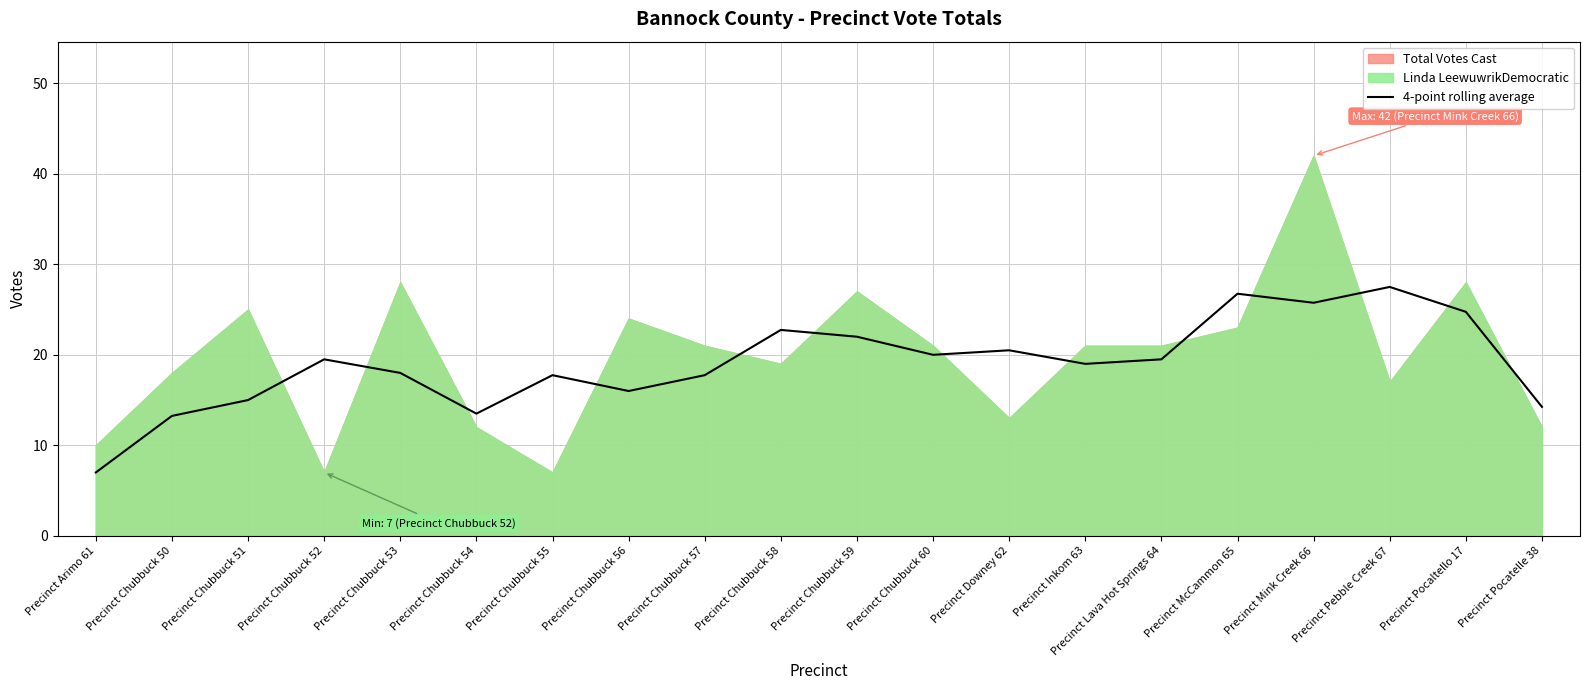

Where does the data first go above 19?

Precinct Chubbuck 52